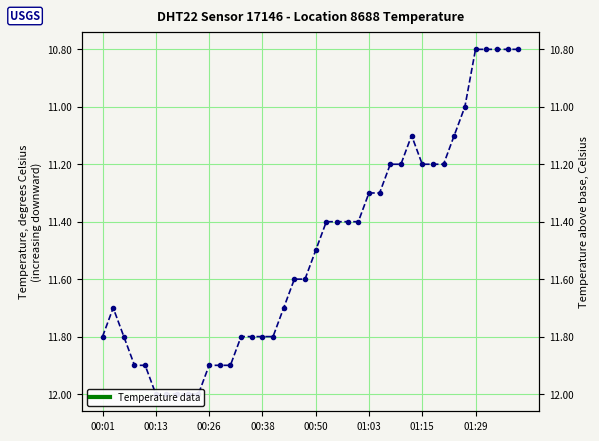

What is the average value?

11.5